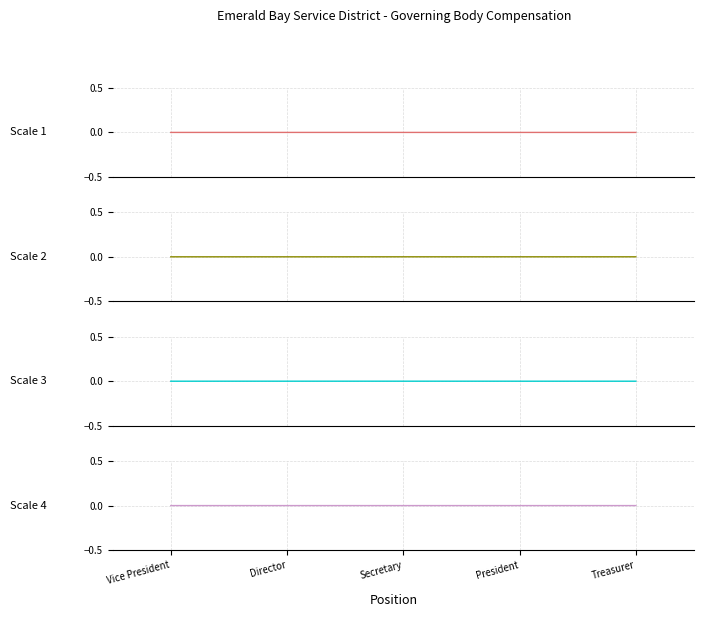

Where does the Total Retirement (alt) series first go above 0?

Secretary